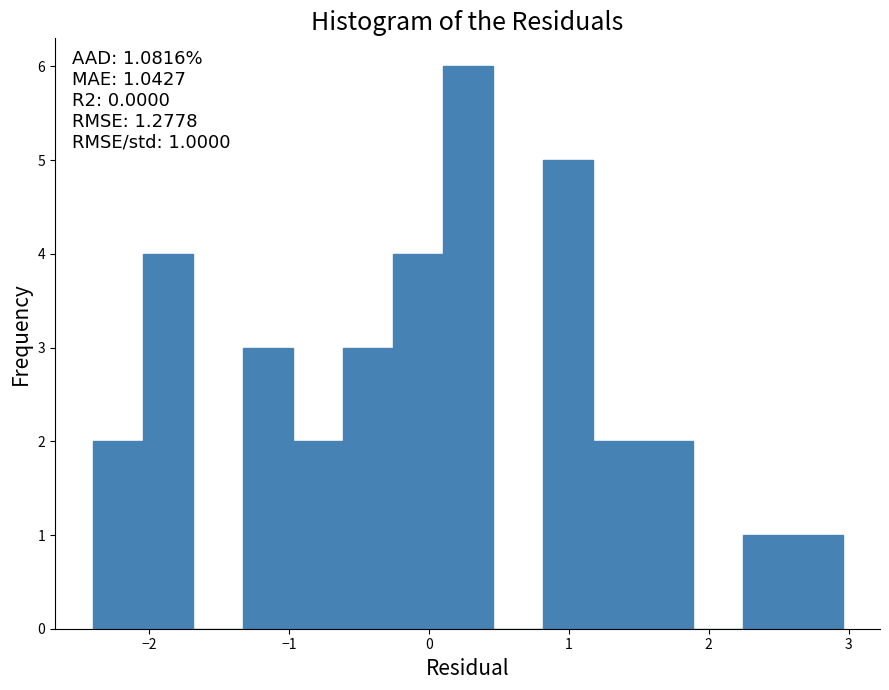

Read against the x-axis, roughly where is the centre of the tallest bar?

0.3